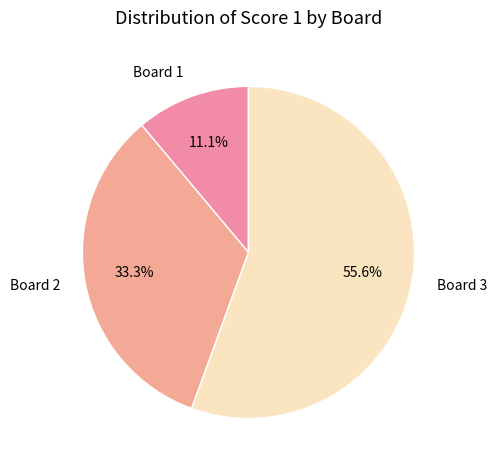

To the nearest percent, what is the average slice percentage?

33%